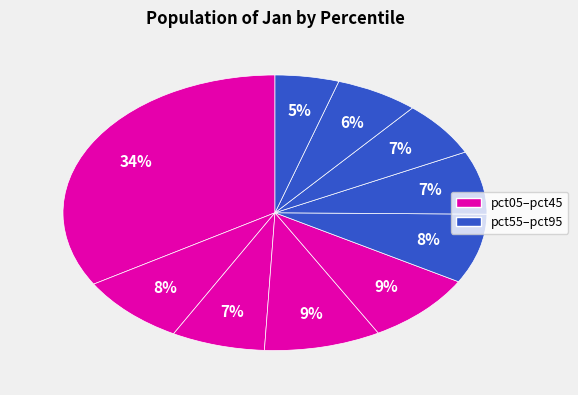

Which category has the smallest portion of the pie?

pct95